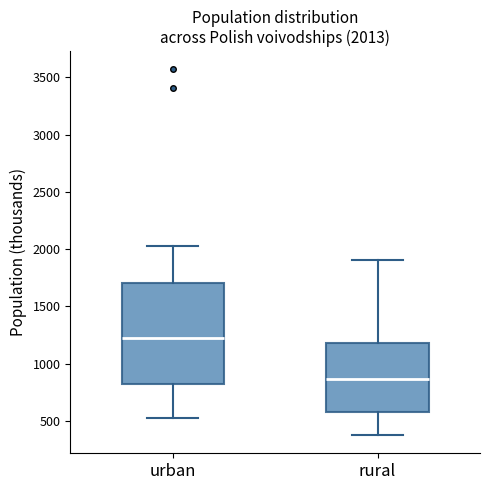

Comparing the boxes themselves (not the whiskers), which one is the tallest?

urban